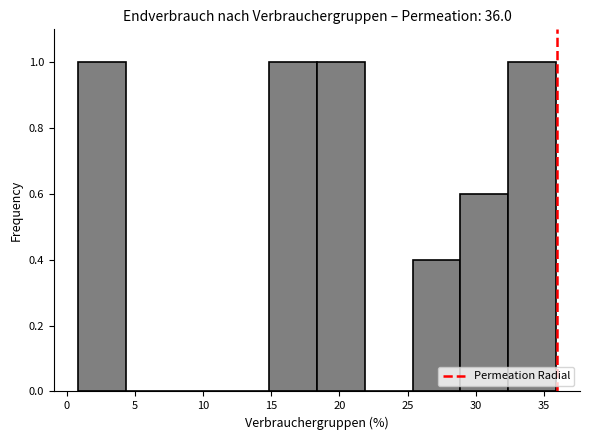

Reading left to right, list every bar in this chart as the range it spans on the x-axis followed by its height. Neither the bar edges nor the heights are printed on the chart, so give them approximately, as read against the axes.

1.0 to 4.5: 1.0
4.5 to 8.0: 0
8.0 to 11.5: 0
11.5 to 15.0: 0
15.0 to 18.5: 1.0
18.5 to 22.0: 1.0
22.0 to 25.5: 0
25.5 to 29.0: 0.4
29.0 to 32.5: 0.6
32.5 to 36.0: 1.0